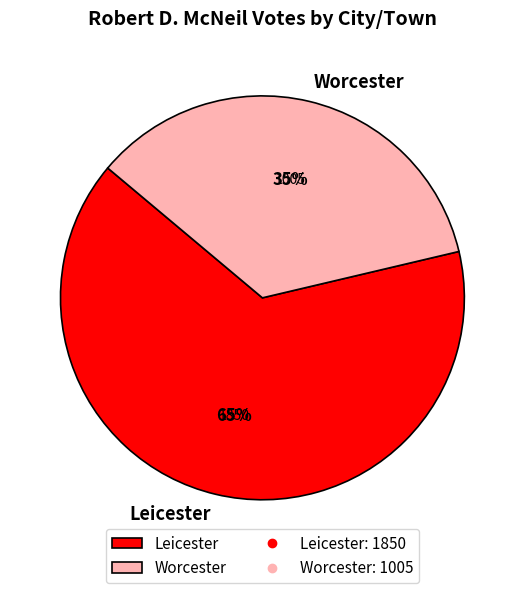

To the nearest percent, what is the difference between the largest and smallest slice percentages?

30%